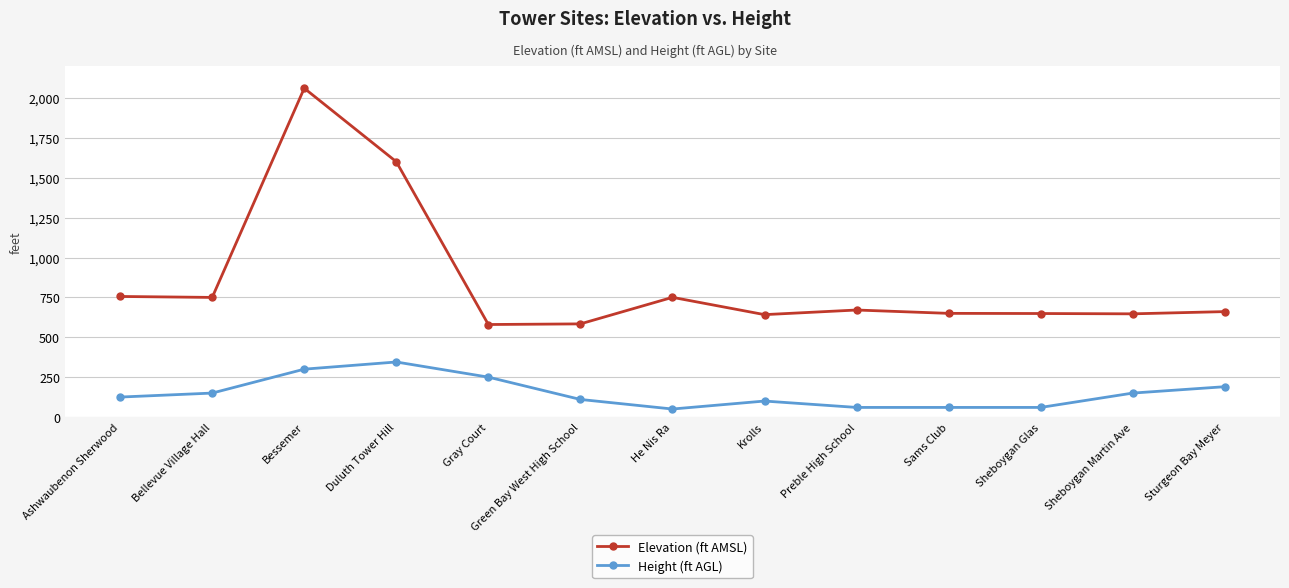

What is the lowest value of the Elevation (ft AMSL) series?

580.0